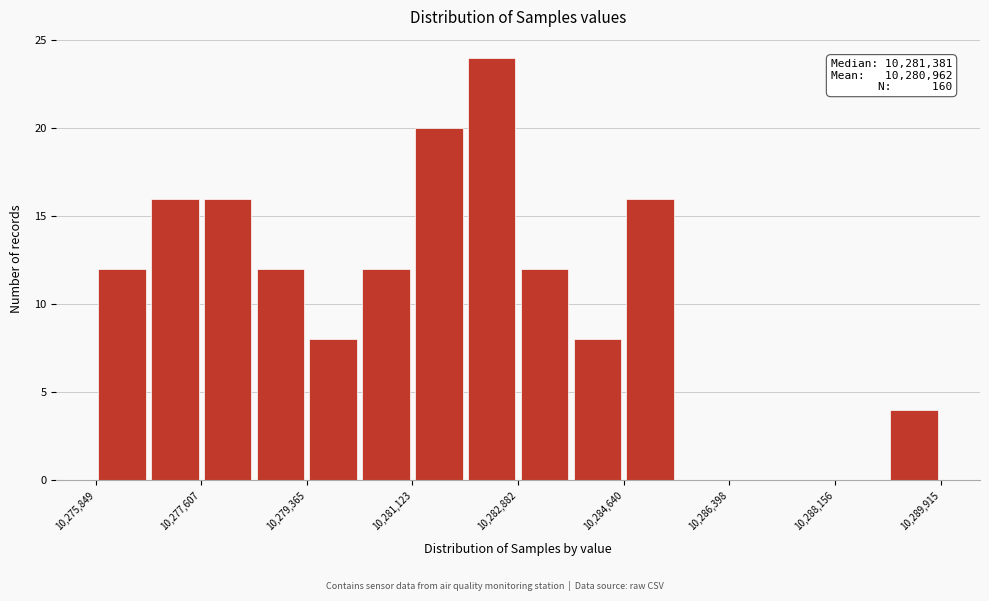

Over which range of the x-axis is the bar tallest?

10282000 to 10282800